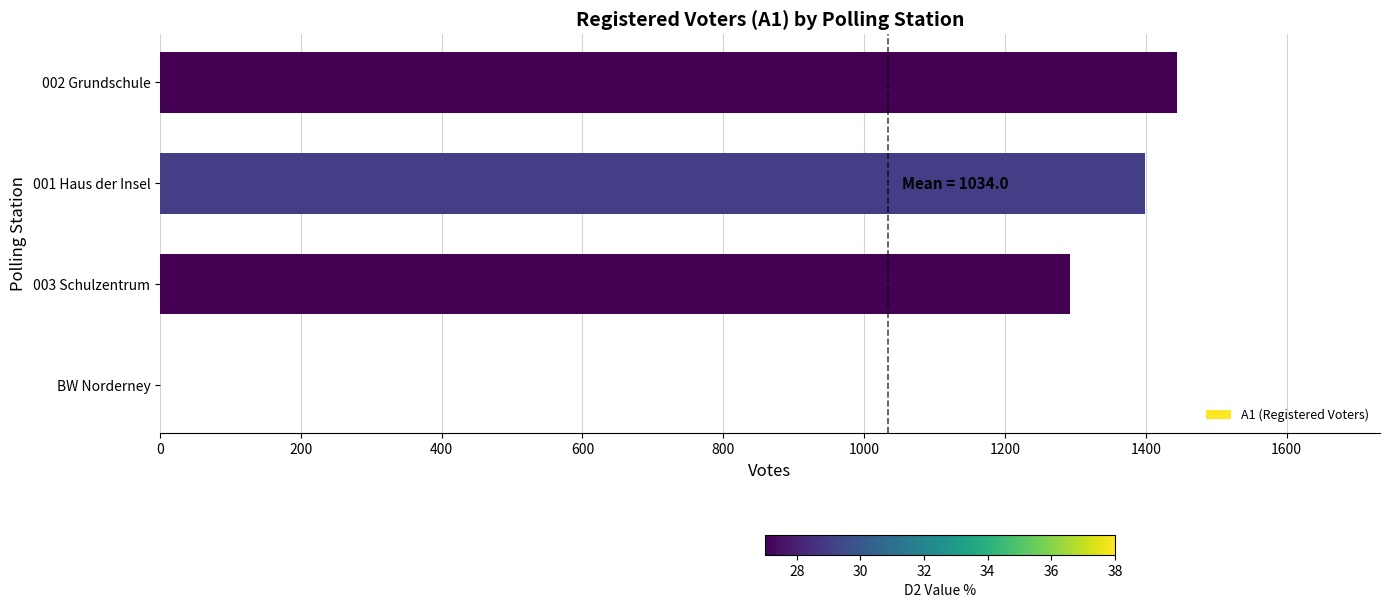

Count the number of categories in the chart.

4